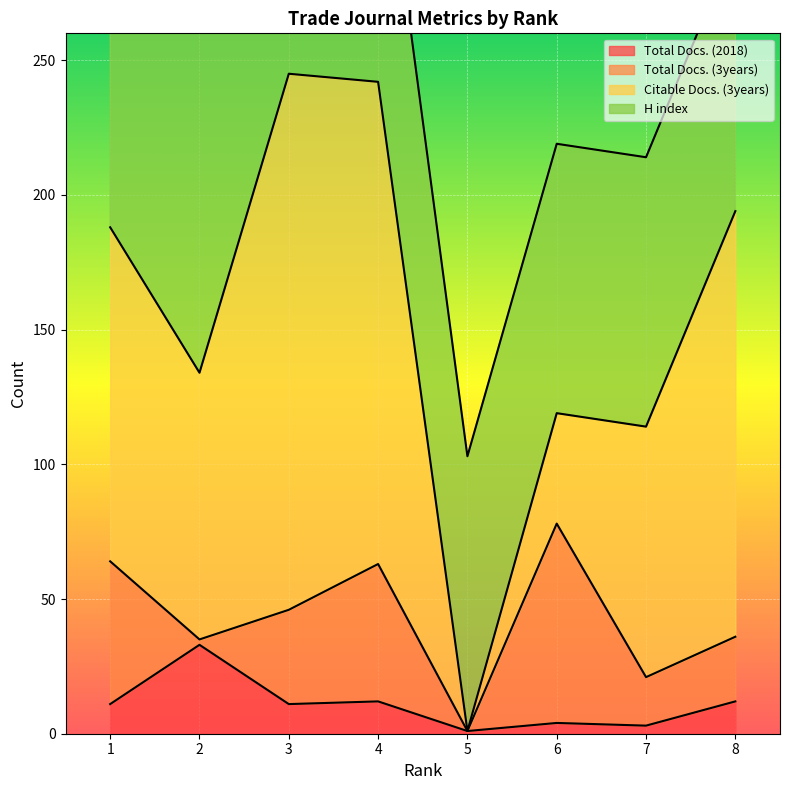

What is the difference between the Citable Docs. (3years) values at 3 and 2?

100